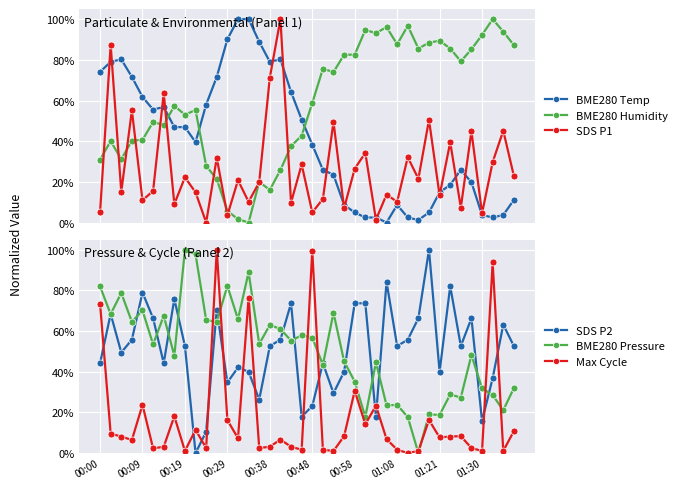

In SDS P2, how many points are higher than both neighbors (excluding endpoints)?

12